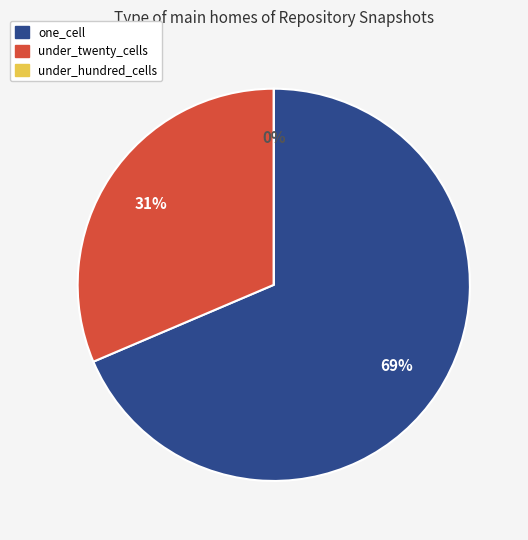

Which series has the widest spread of values?

one_cell